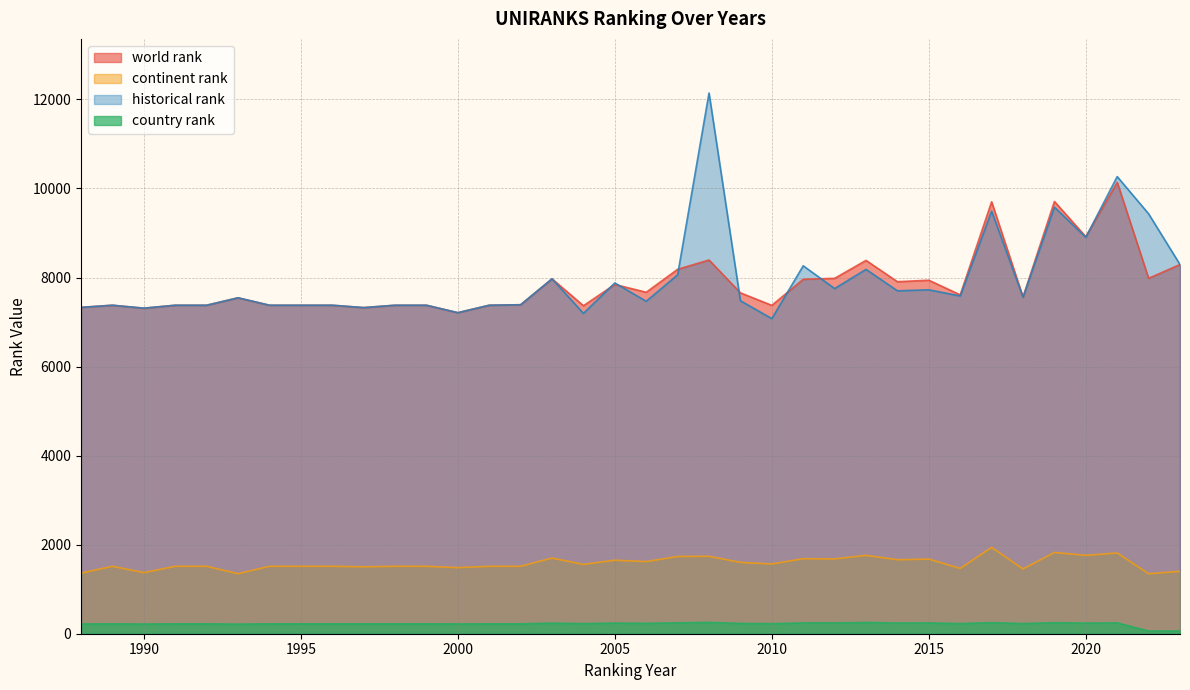

The country rank series shows 239.0 at 2005. True or false?

True